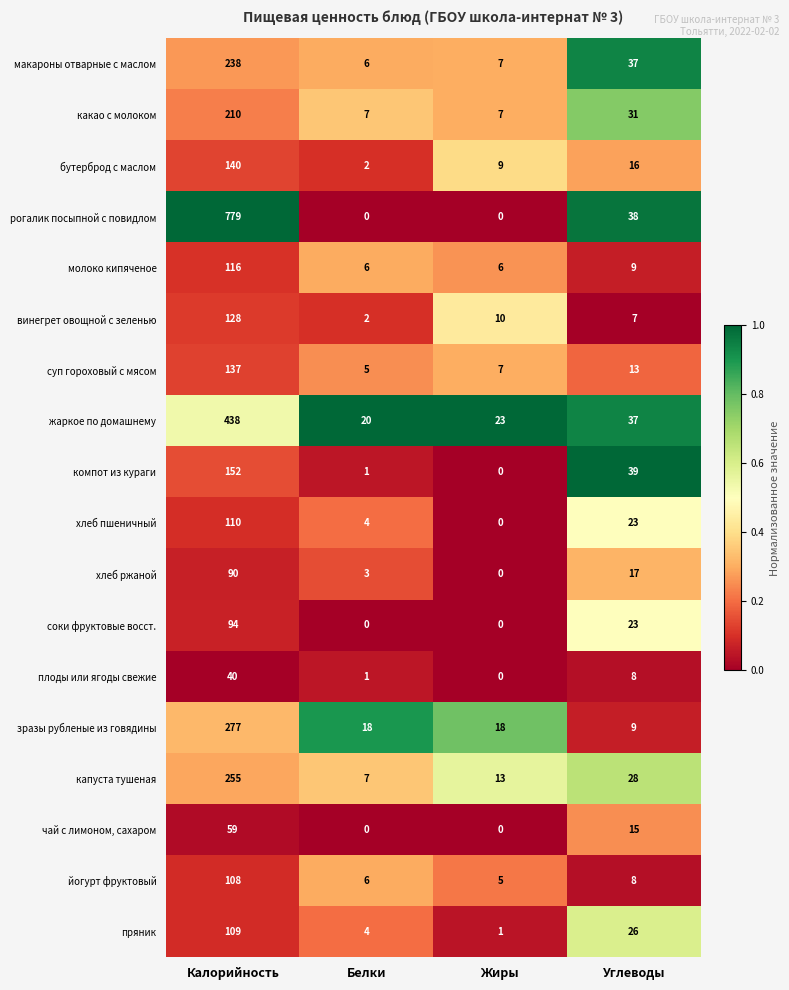

What is the total value across all series at Белки?

92